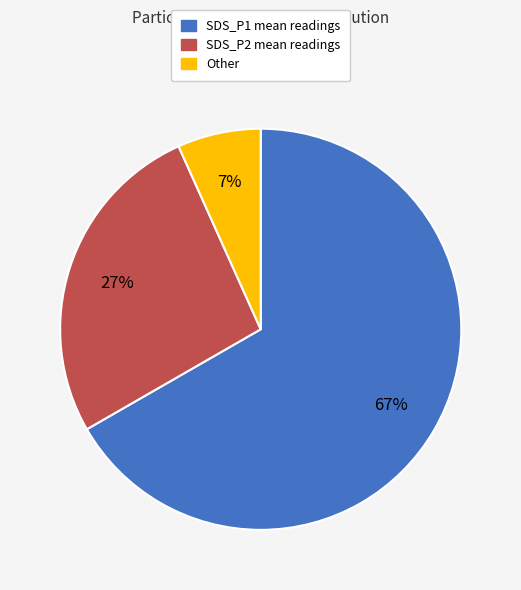

How many slices are in this pie chart?

3